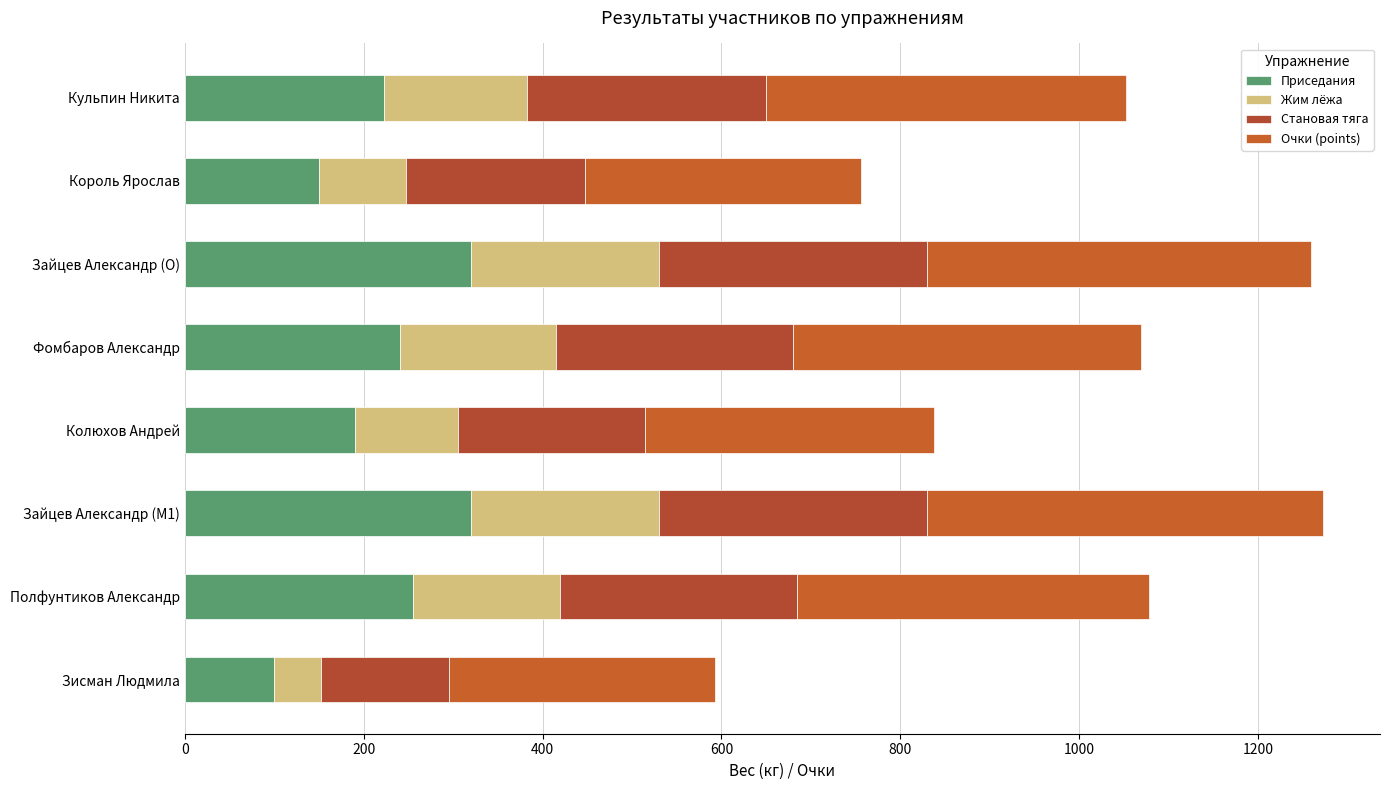

Count the number of categories in the chart.

8